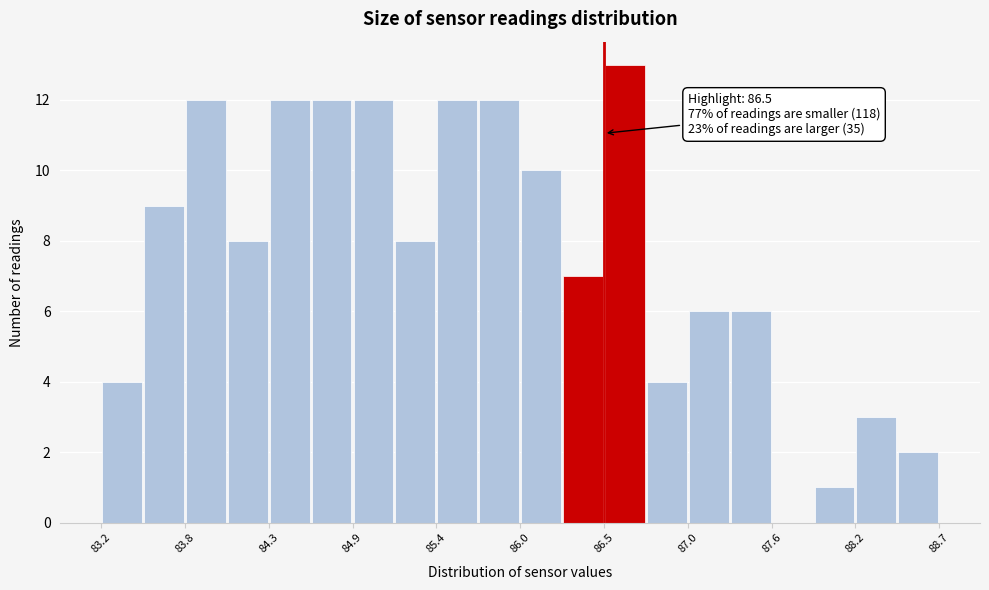

Around what value on the x-axis is the tallest bar? Give the approximate position of its centre, as read against the axis.

86.6